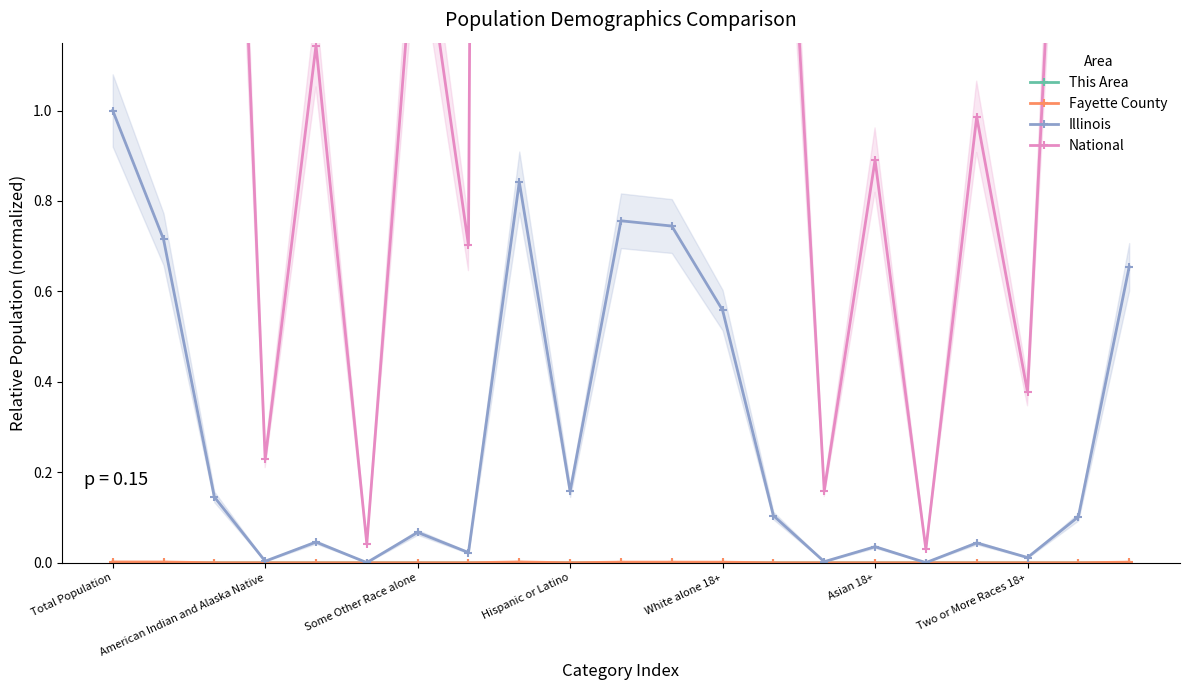

At how many categories does at least one series exceed 11?

7